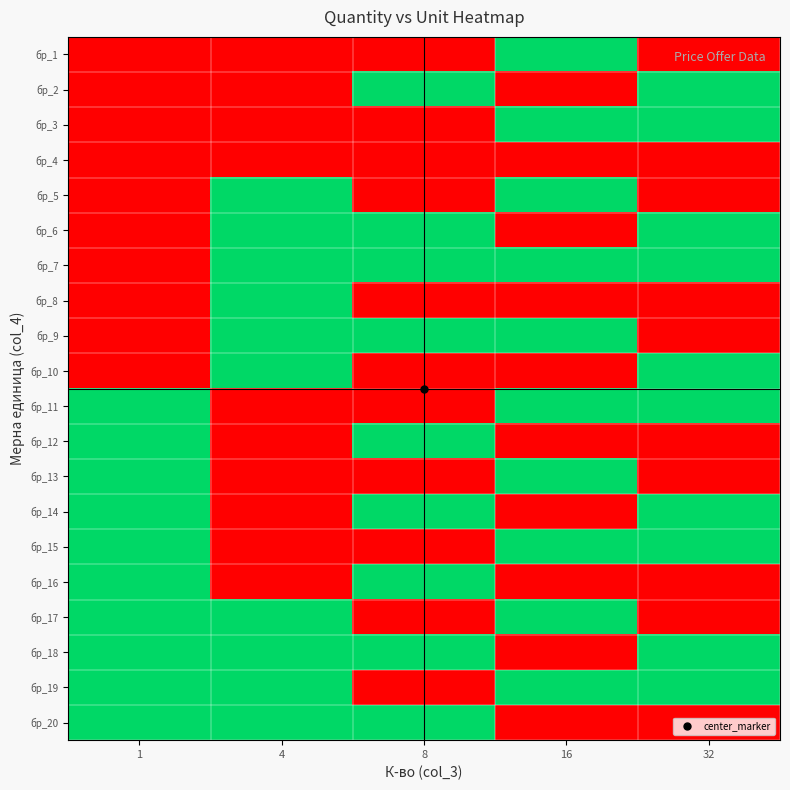

Rank the series at 32 from lowest to highest value.

бр_1, бр_4, бр_5, бр_8, бр_9, бр_12, бр_13, бр_16, бр_17, бр_20, бр_2, бр_3, бр_6, бр_7, бр_10, бр_11, бр_14, бр_15, бр_18, бр_19